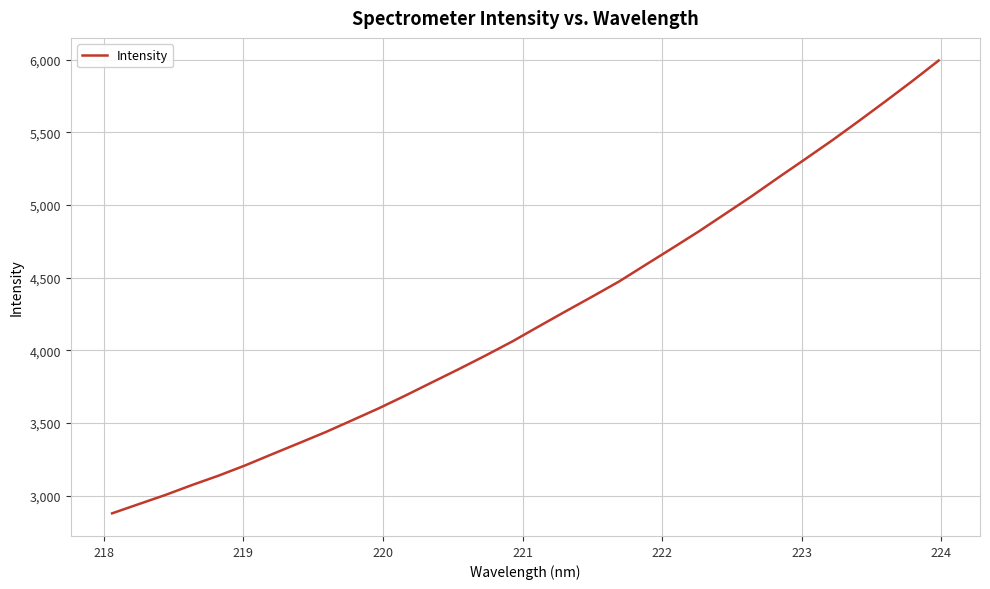

What is the minimum value shown in the chart?

2878.2